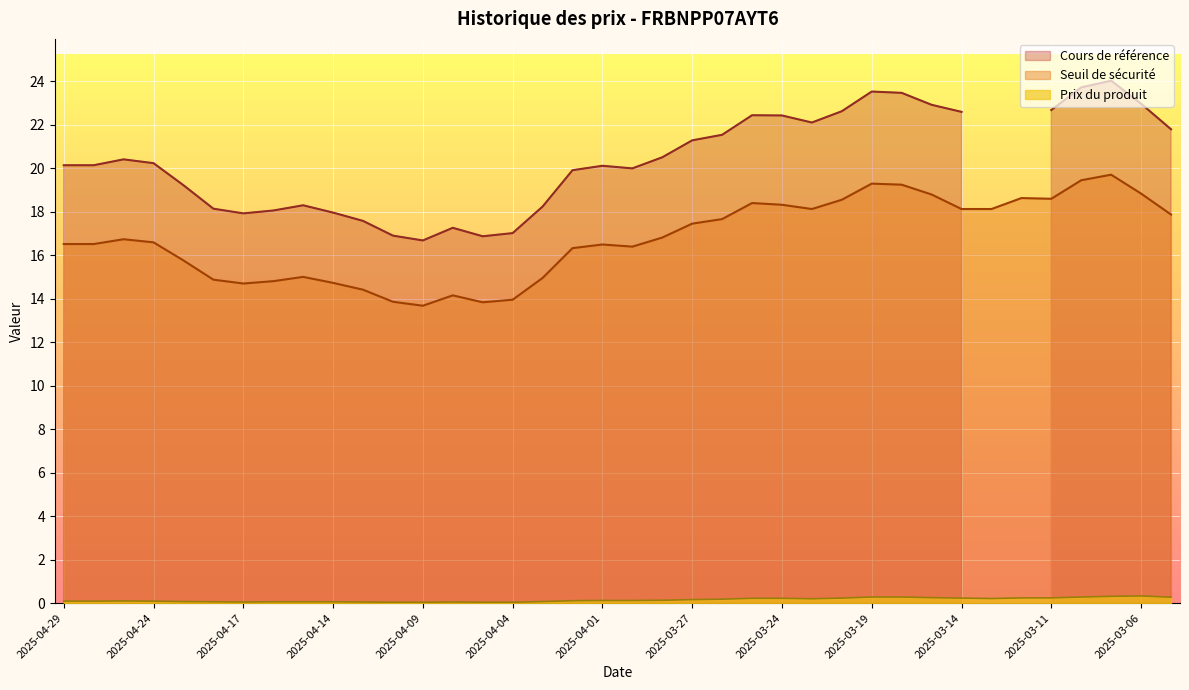

The Seuil de sécurité series shows 18.6 at 2025-03-11. True or false?

True